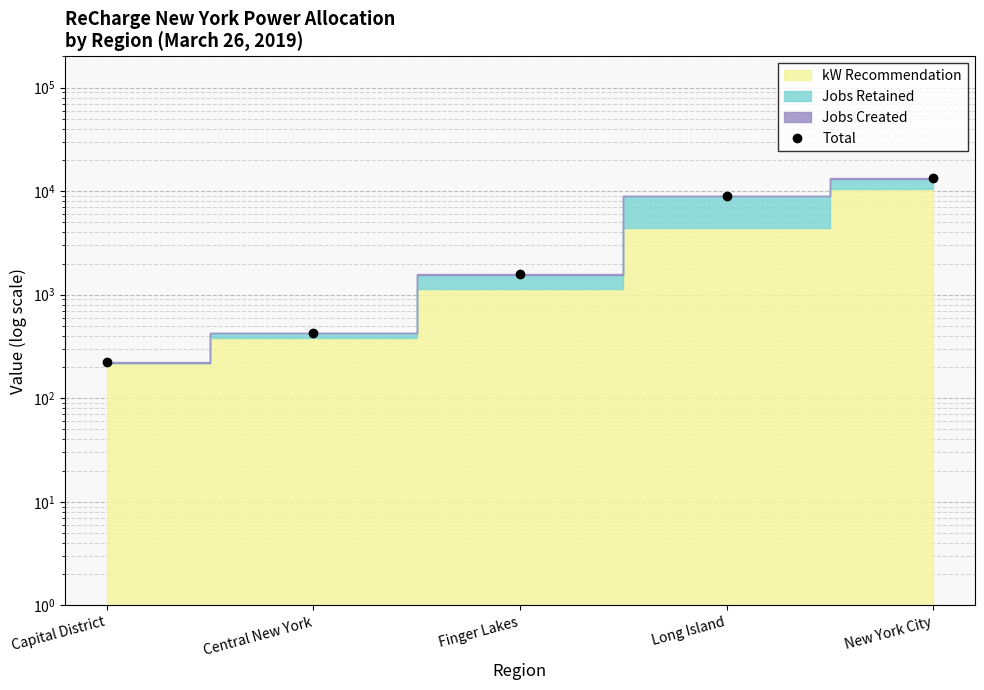

What is the label of the 2nd point from the right?

Long Island